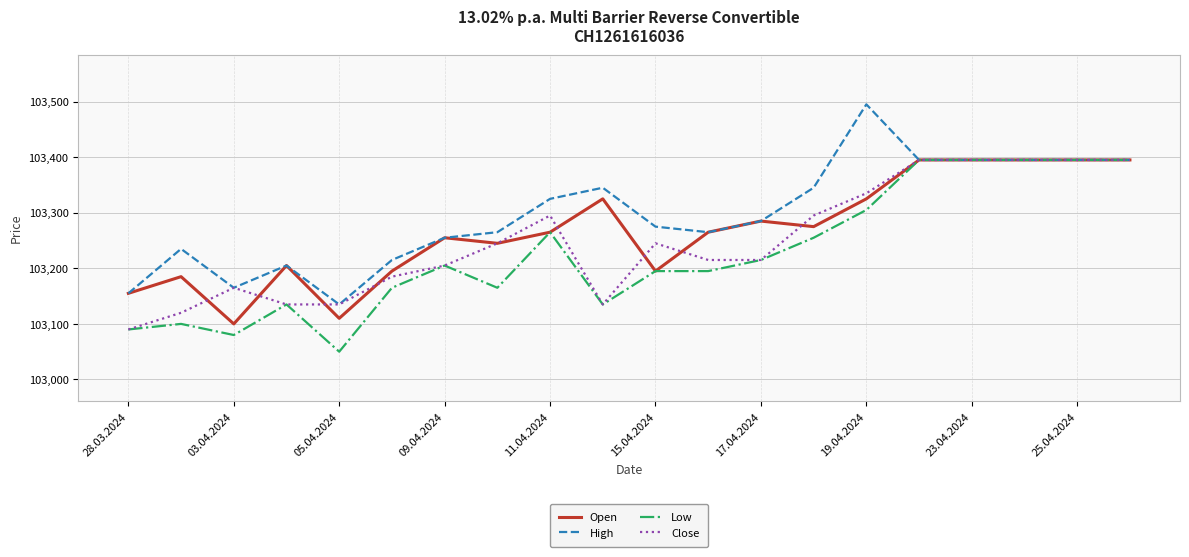

What is the minimum value shown in the chart?

103050